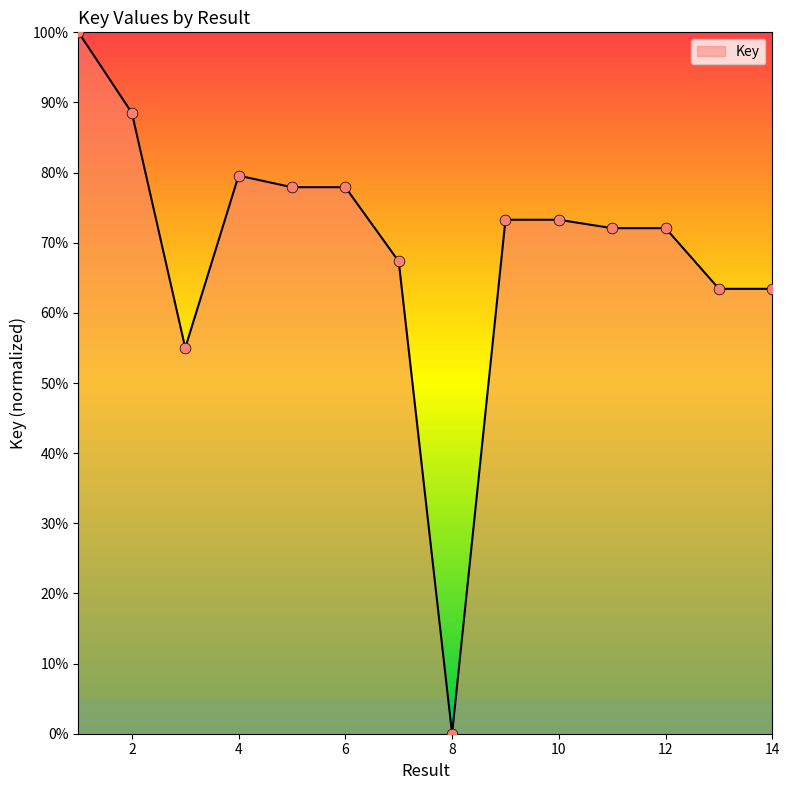

What is the maximum value shown in the chart?

100.0